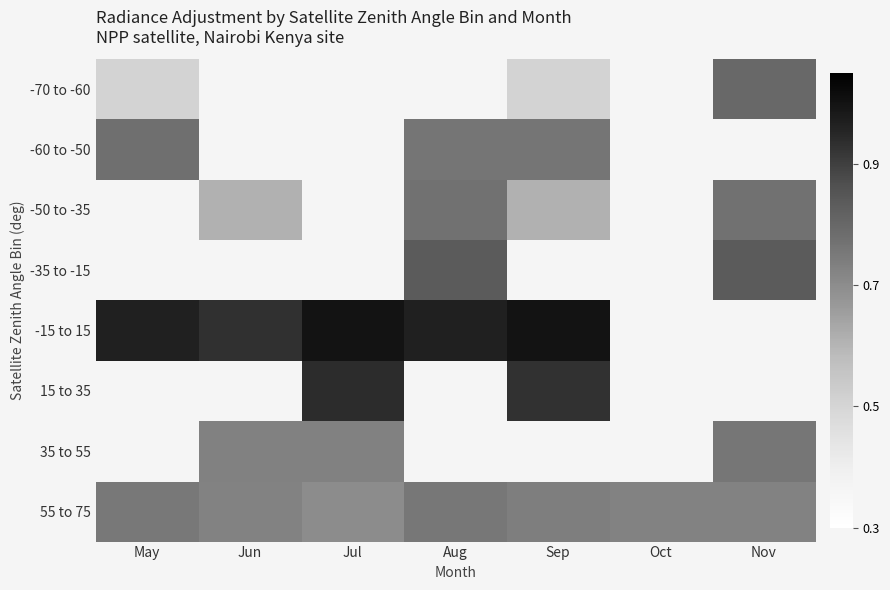

Which series has the widest spread of values?

-70 to -60